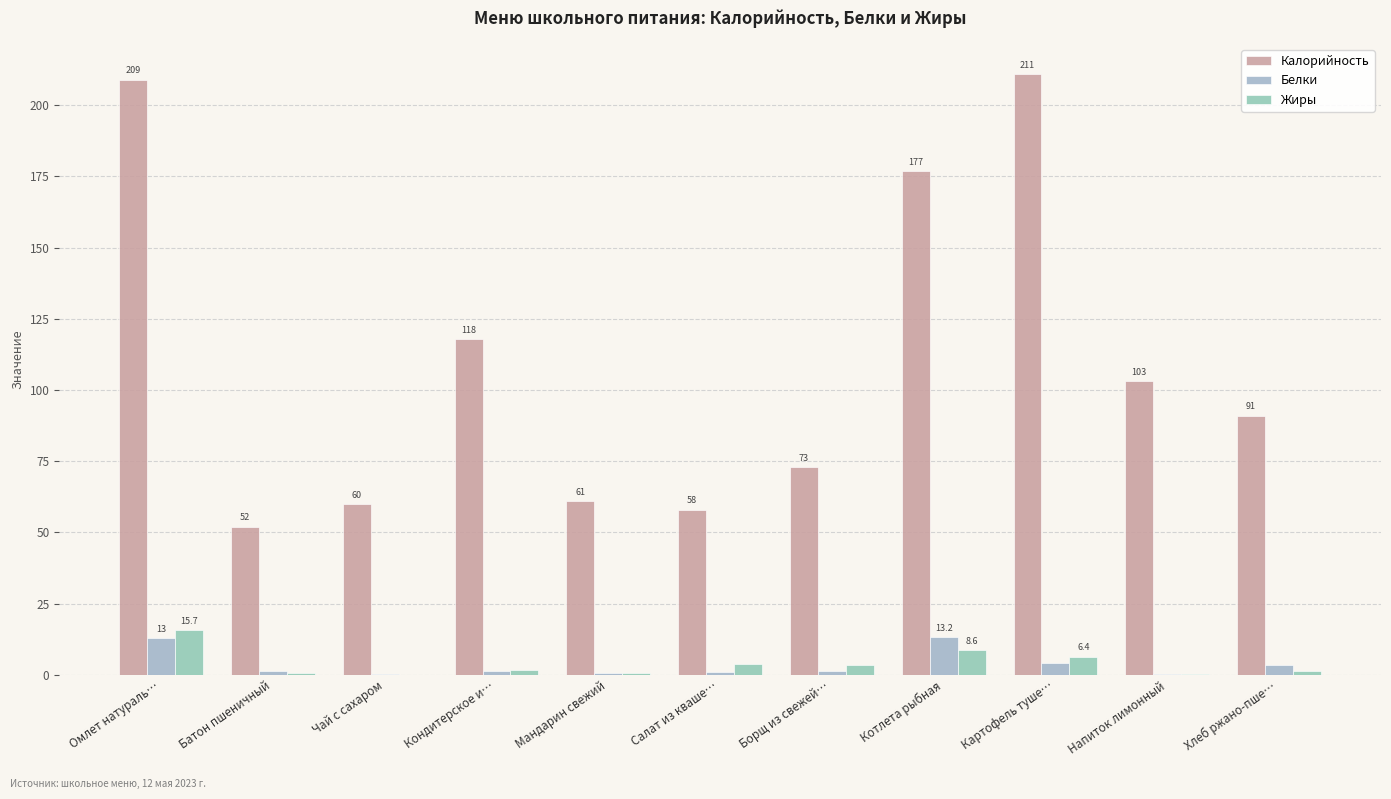

Reading right to left, list all the values displayed in this chart.

Калорийность: Хлеб ржано-пше…=91.0	Напиток лимонный=103.0	Картофель туше…=211.0	Котлета рыбная=177.0	Борщ из свежей…=73.0	Салат из кваше…=58.0	Мандарин свежий=61.0	Кондитерское и…=118.0	Чай с сахаром=60.0	Батон пшеничный=52.0	Омлет натураль…=209.0
Белки: Хлеб ржано-пше…=3.4	Напиток лимонный=0.1	Картофель туше…=4.1	Котлета рыбная=13.2	Борщ из свежей…=1.3	Салат из кваше…=1.0	Мандарин свежий=0.6	Кондитерское и…=1.3	Чай с сахаром=0.1	Батон пшеничный=1.5	Омлет натураль…=13.0
Жиры: Хлеб ржано-пше…=1.2	Напиток лимонный=0.1	Картофель туше…=6.4	Котлета рыбная=8.6	Борщ из свежей…=3.6	Салат из кваше…=3.9	Мандарин свежий=0.6	Кондитерское и…=1.7	Чай с сахаром=0.0	Батон пшеничный=0.6	Омлет натураль…=15.7